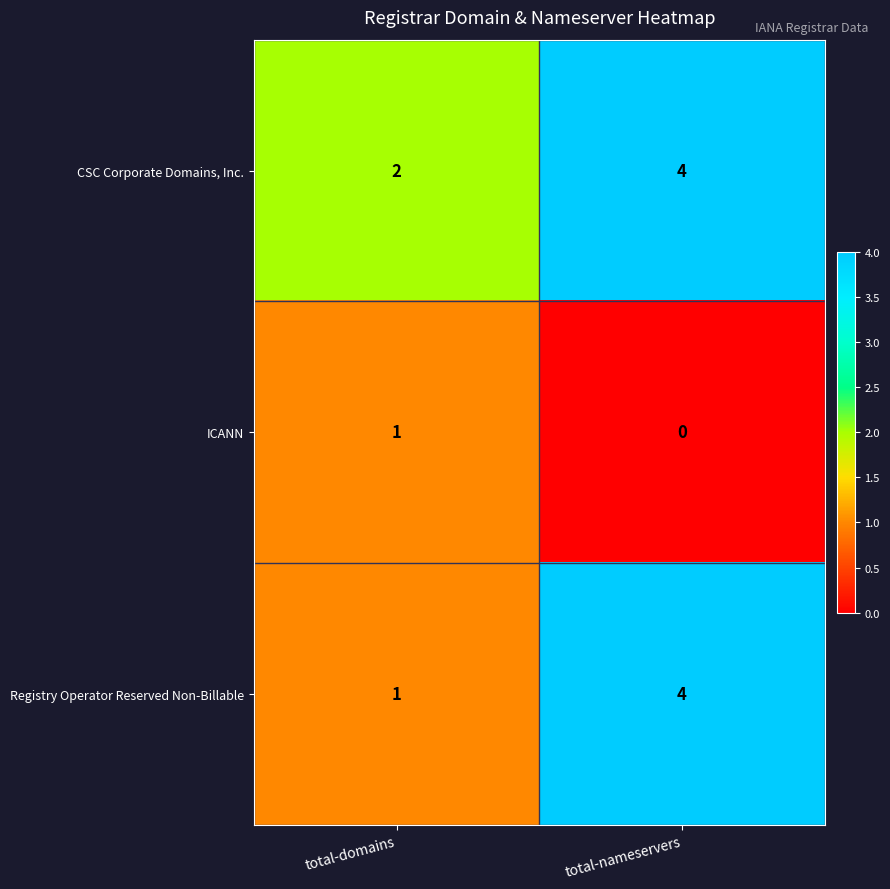

Which category has the lowest value in the ICANN series?

total-nameservers